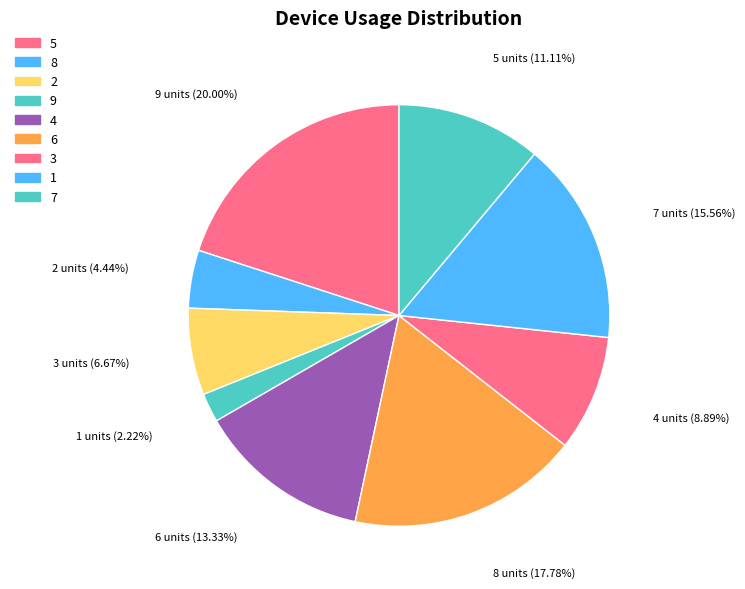

Is there any slice that represents more than half of the pie?

No